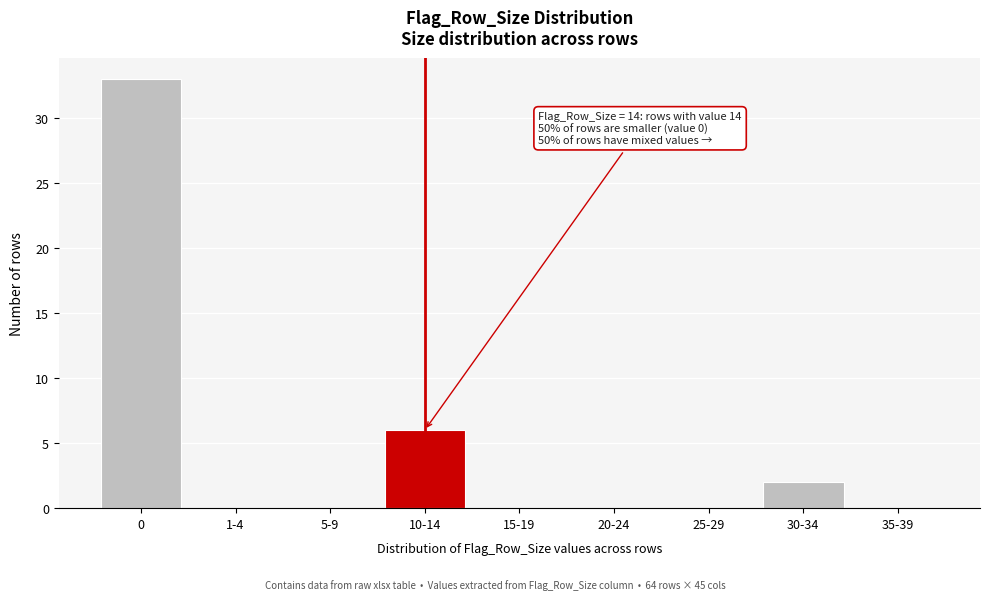

Reading right to left, extract all data points from this chart.

35-39=0	30-34=2	25-29=0	20-24=0	15-19=0	10-14=6	5-9=0	1-4=0	0=33